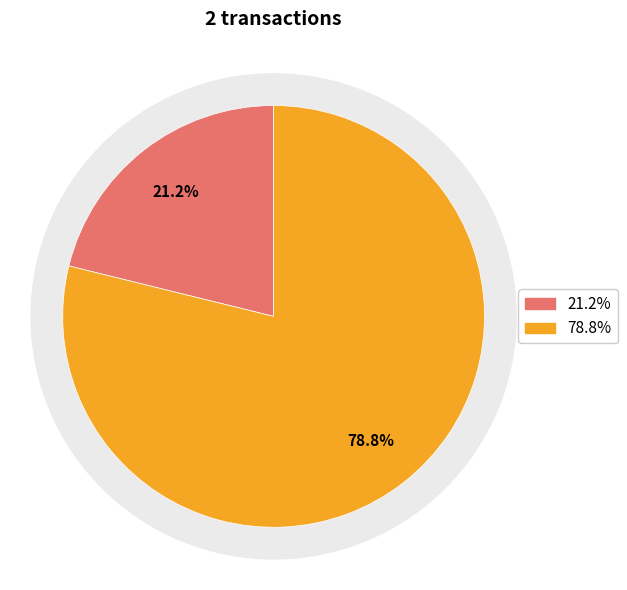

To the nearest percent, what percentage of the pie is 4451?

79%